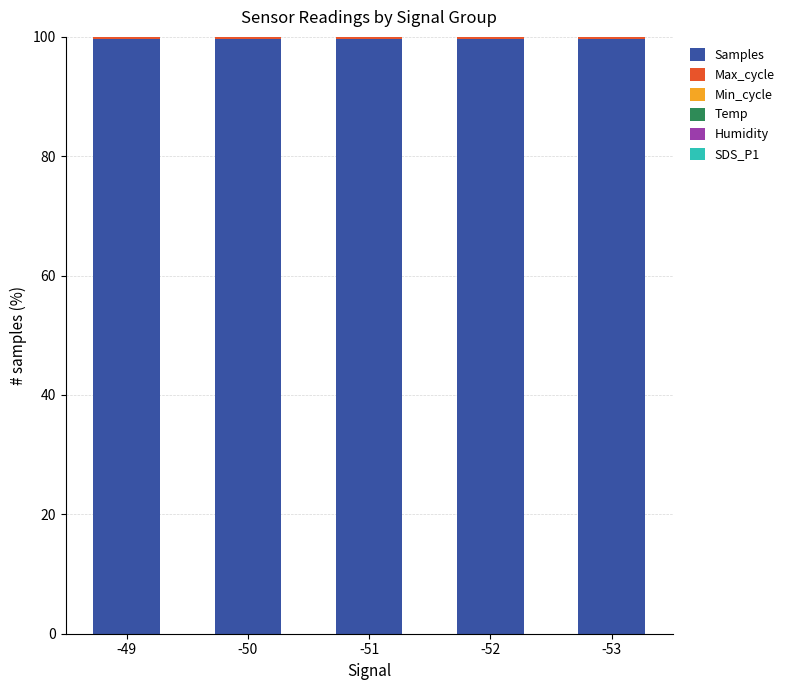

At -52, list the series in order from smallest to largest.

SDS_P1, Temp, Min_cycle, Humidity, Max_cycle, Samples